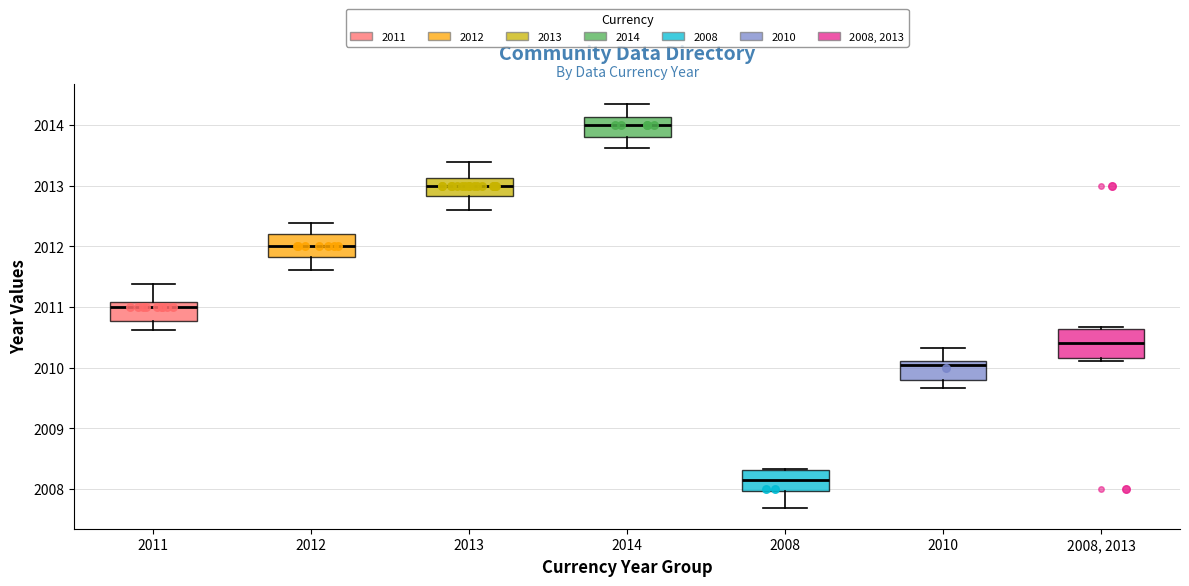

Reading left to right, read every box against the y-axis: the position of its median line, the range the box covers, and the ends of its whiskers. The values are not printed on the chart, so give them approximately, as read against the axis.

2011: median 2011.0, box 2010.8 to 2011.1, whiskers 2010.6 to 2011.4
2012: median 2012.0, box 2011.8 to 2012.2, whiskers 2011.6 to 2012.4
2013: median 2013.0, box 2012.8 to 2013.1, whiskers 2012.6 to 2013.4
2014: median 2014.0, box 2013.8 to 2014.1, whiskers 2013.6 to 2014.3
2008: median 2008.1, box 2008.0 to 2008.3, whiskers 2007.7 to 2008.3
2010: median 2010.0, box 2009.8 to 2010.1, whiskers 2009.7 to 2010.3
2008, 2013: median 2010.4, box 2010.2 to 2010.6, whiskers 2010.1 to 2010.7